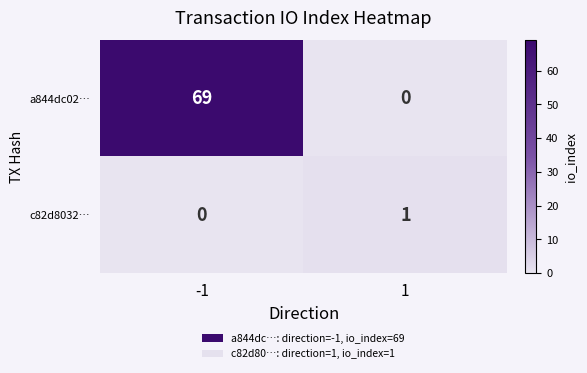

Rank the categories by c82d8032… value from highest to lowest.

1, -1